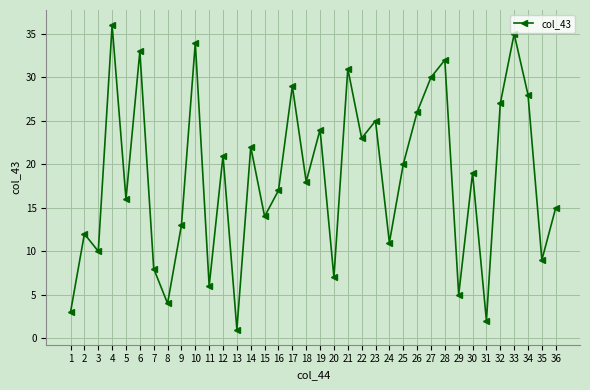

Does the chart display data point markers on the line(s)?

Yes